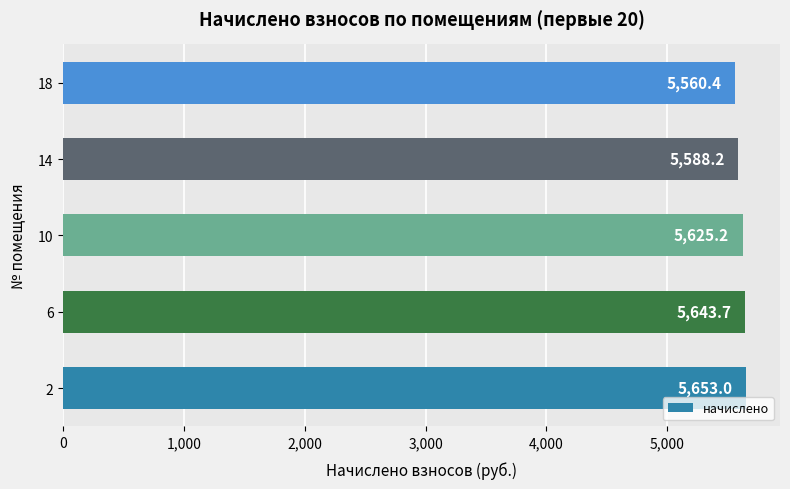

Are the bars grouped side by side (vs. stacked)?

No